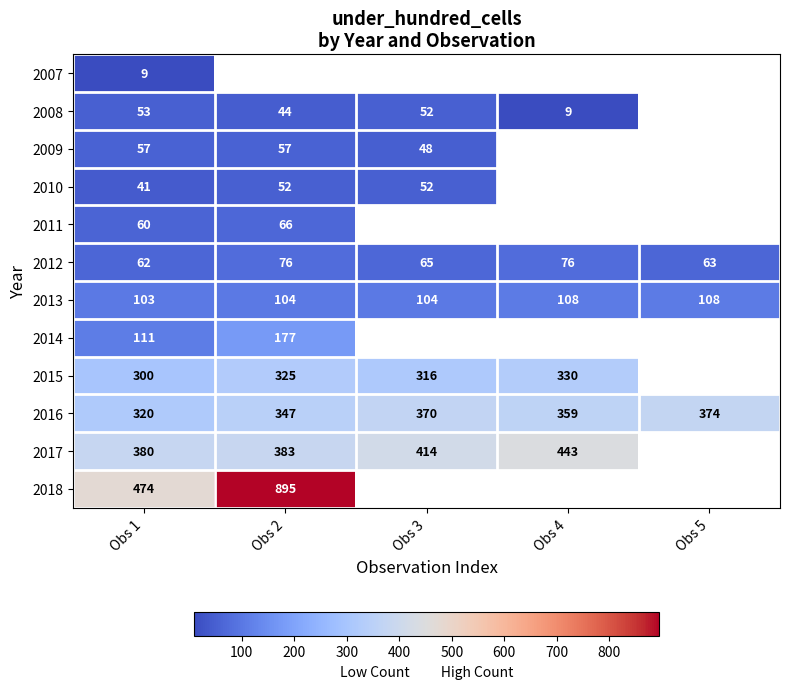

Count the number of data series in this chart.

12